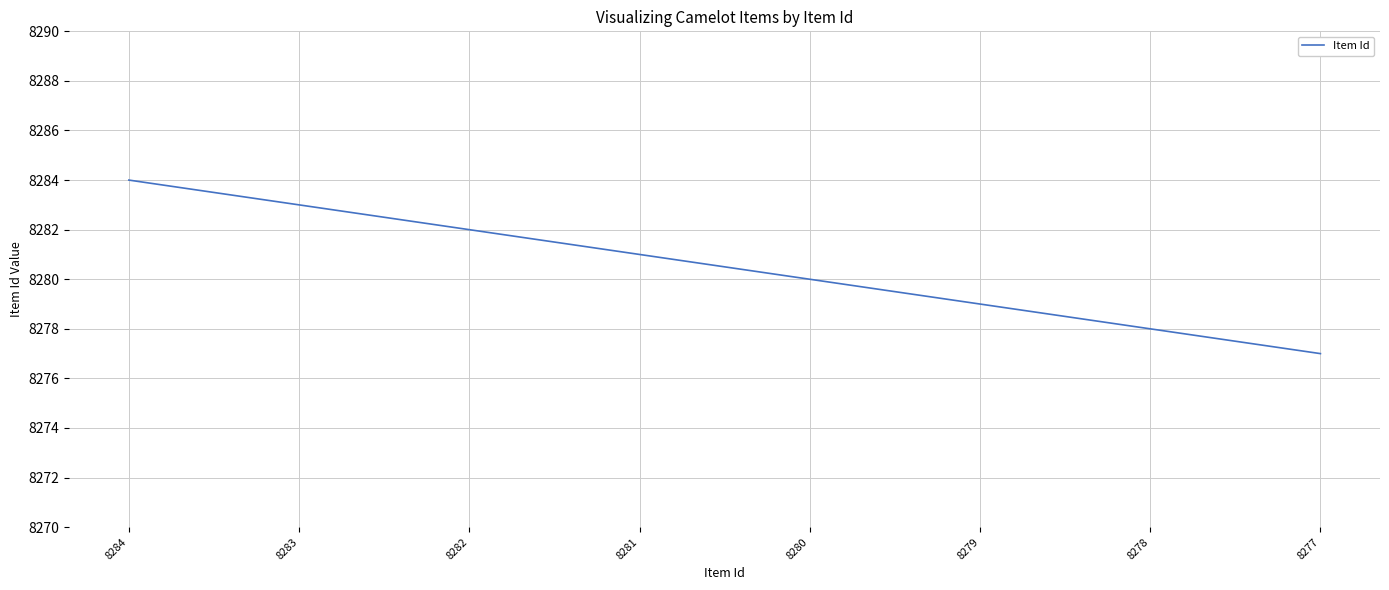

Count the values in the range 8279 to 8283.

5